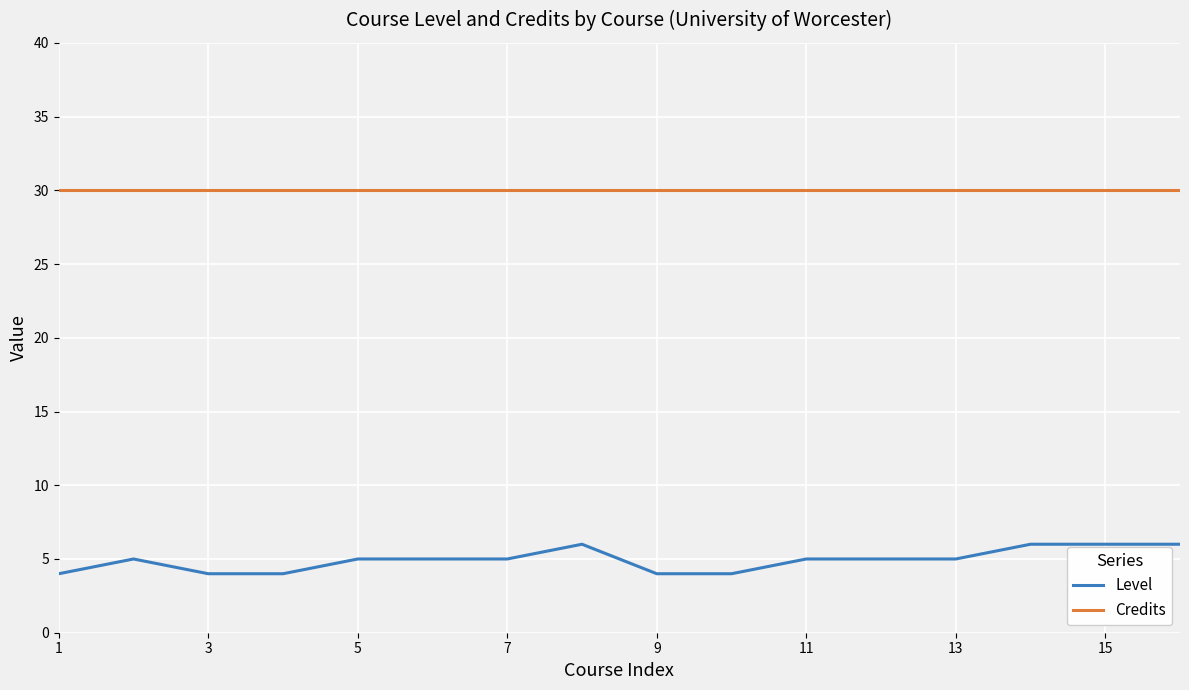

True or false: Credits and Level cross at least once.

False